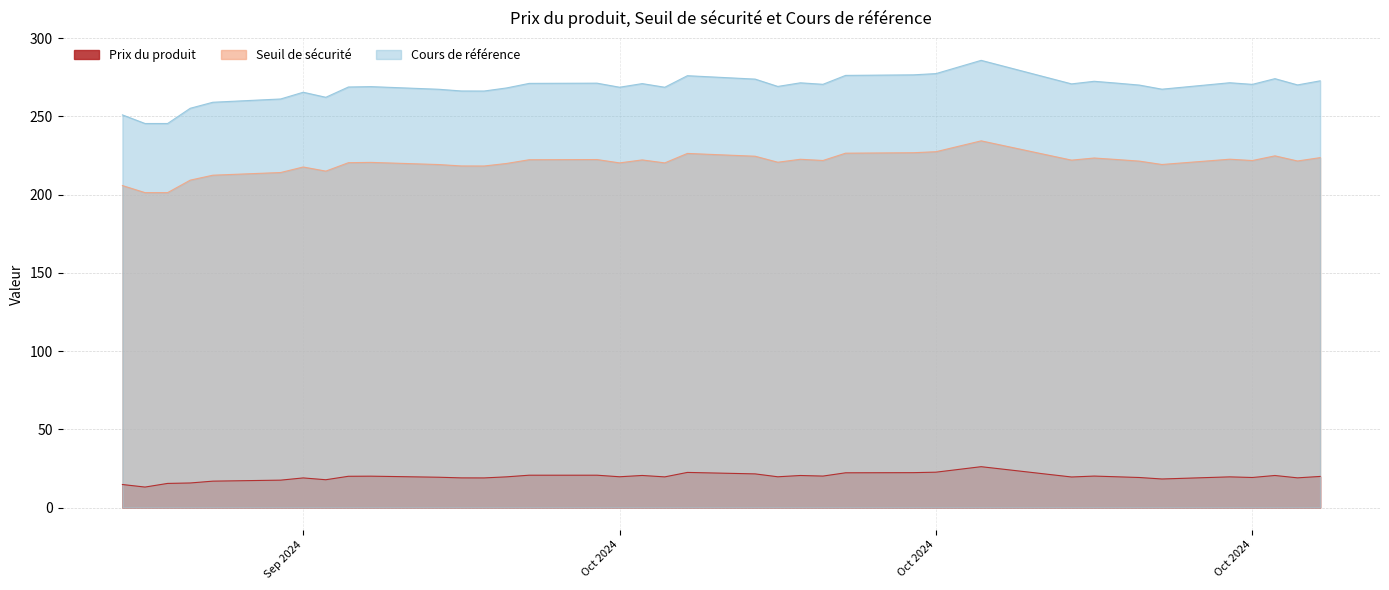

How many data points in Cours de référence are less than 270?

19